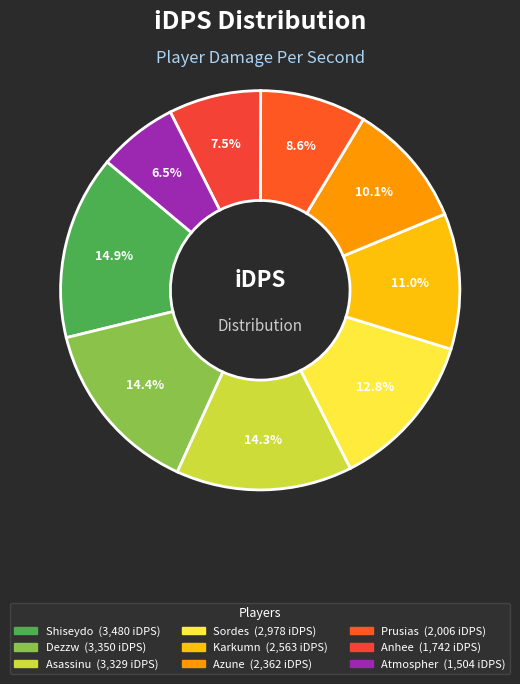

The Shiseydo slice represents 4% of the pie. True or false?

False